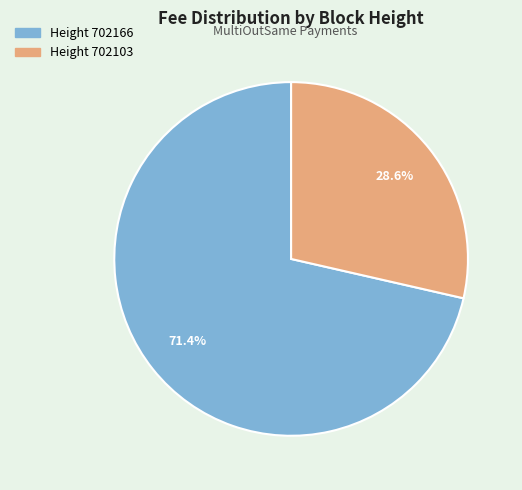

What is the majority slice?

702166